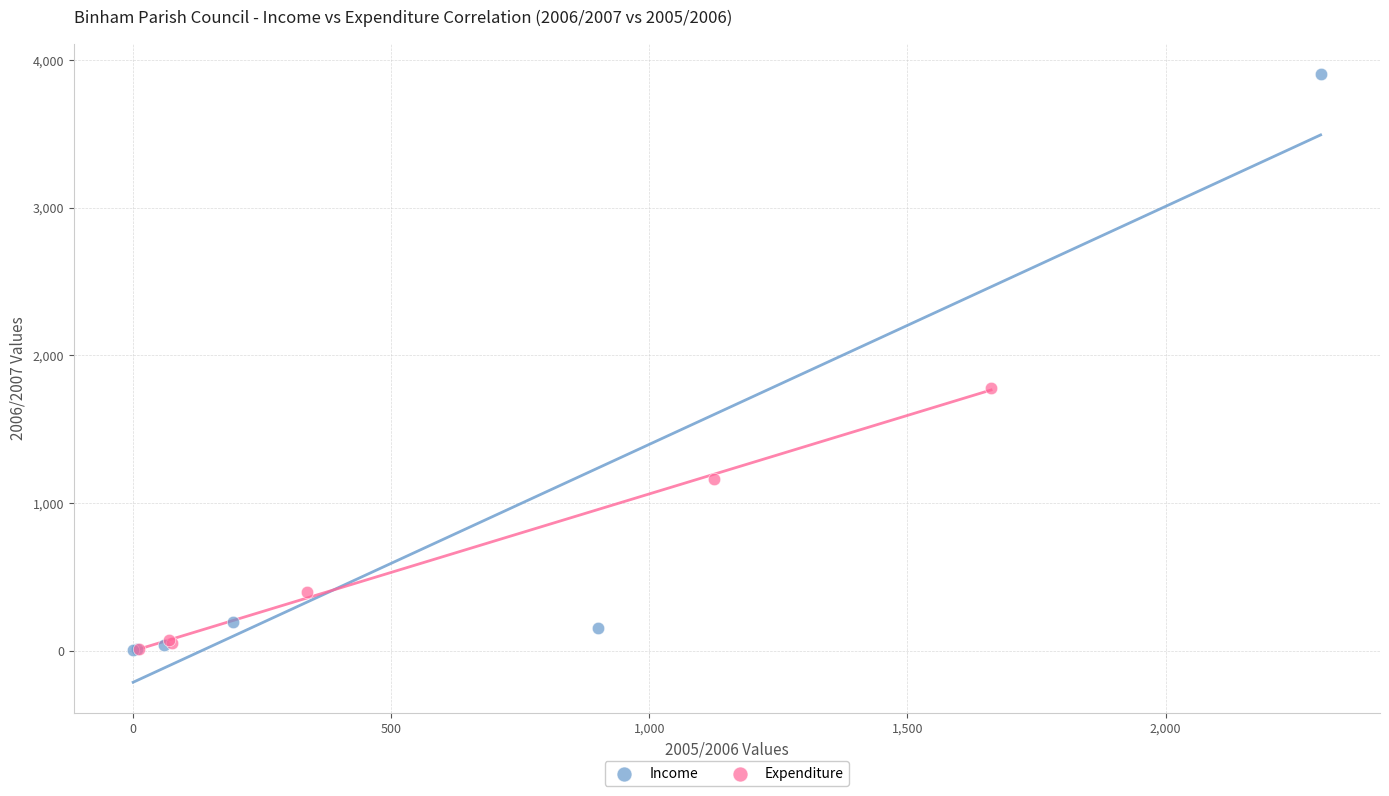

Which series reaches the maximum Y coordinate?

Income